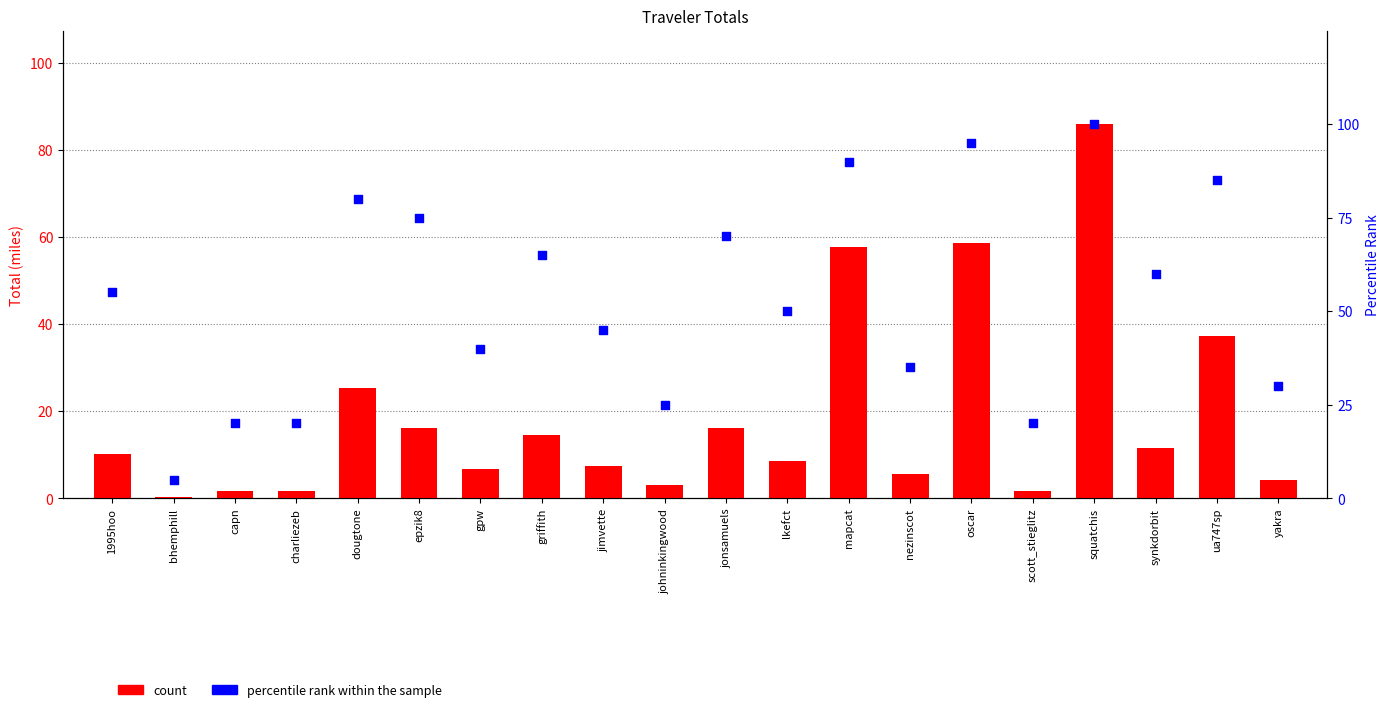

Which series has the largest total across all categories?

percentile rank within the sample